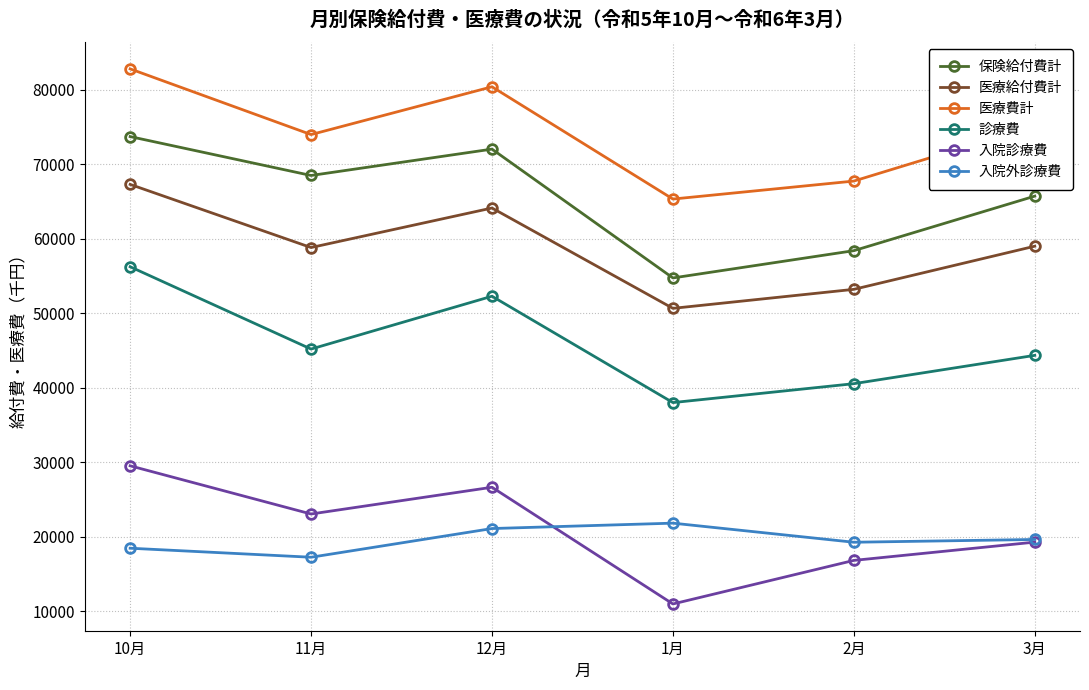

Which series has the largest range (max minus min)?

保険給付費計